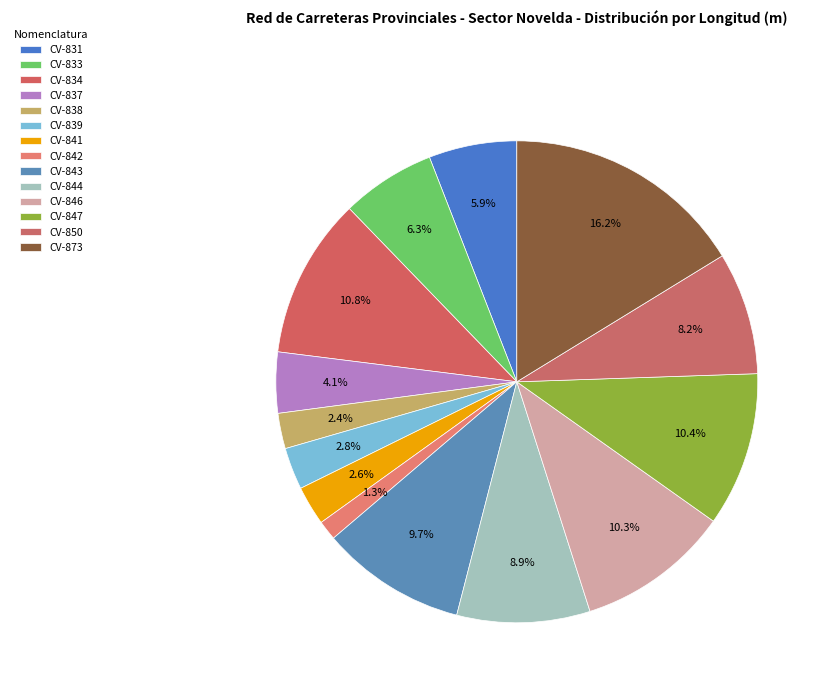

Is CV-842 the majority of the pie?

No